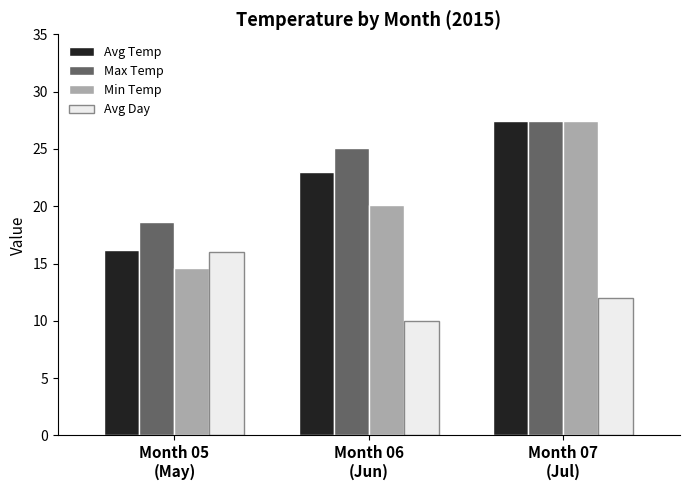

Is it true that Avg Temp equals 14.0 at Month 07
(Jul)?

False